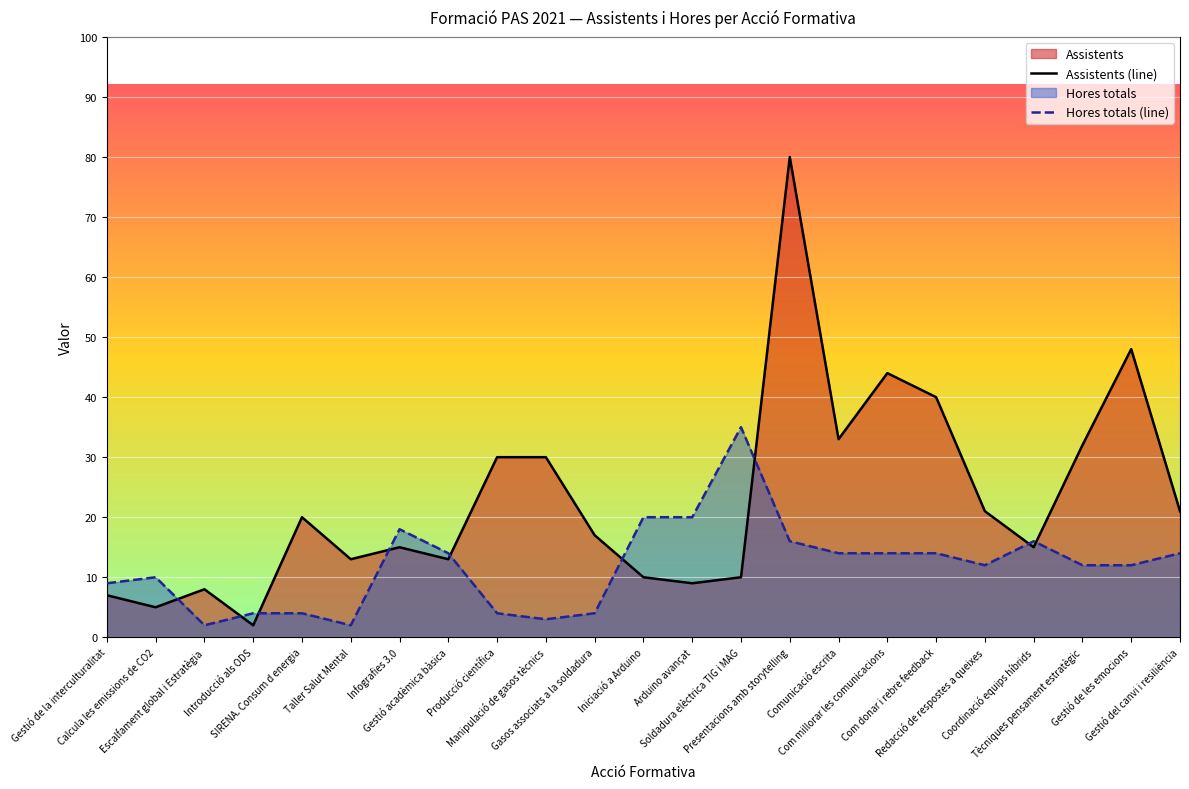

Which series has the largest range (max minus min)?

Assistents (line)